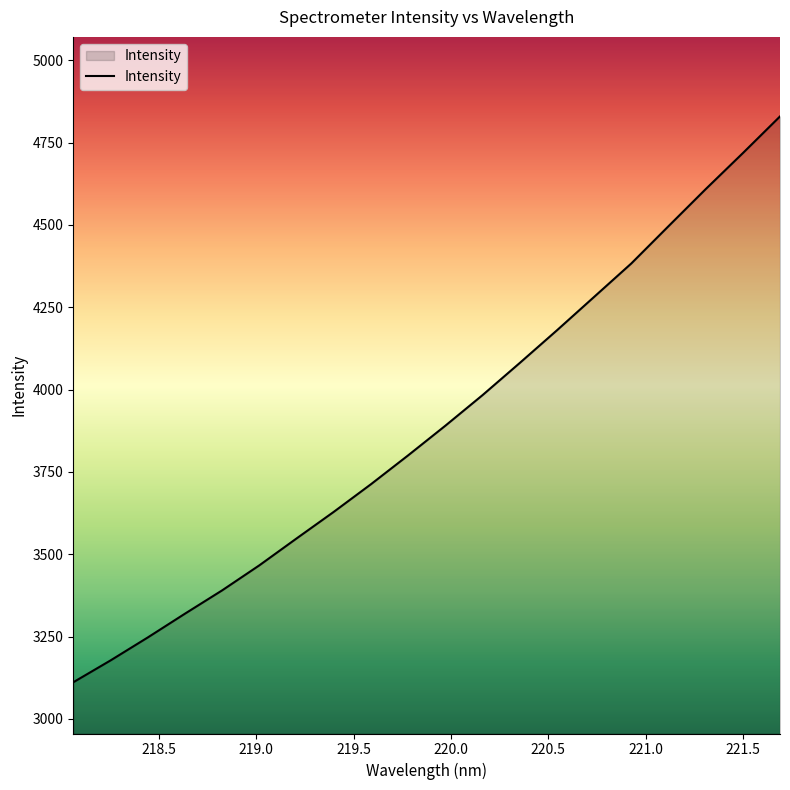

What is the average value?

3892.7